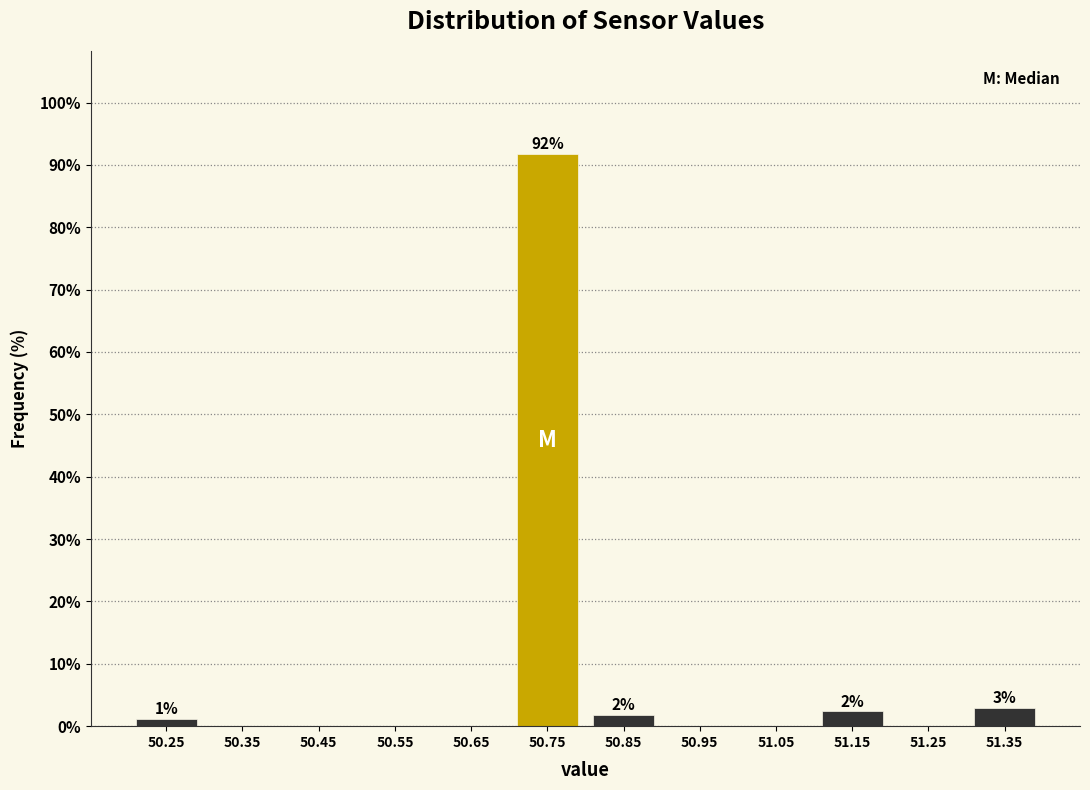

Which range on the x-axis has the tallest bar?

50.7 to 50.8